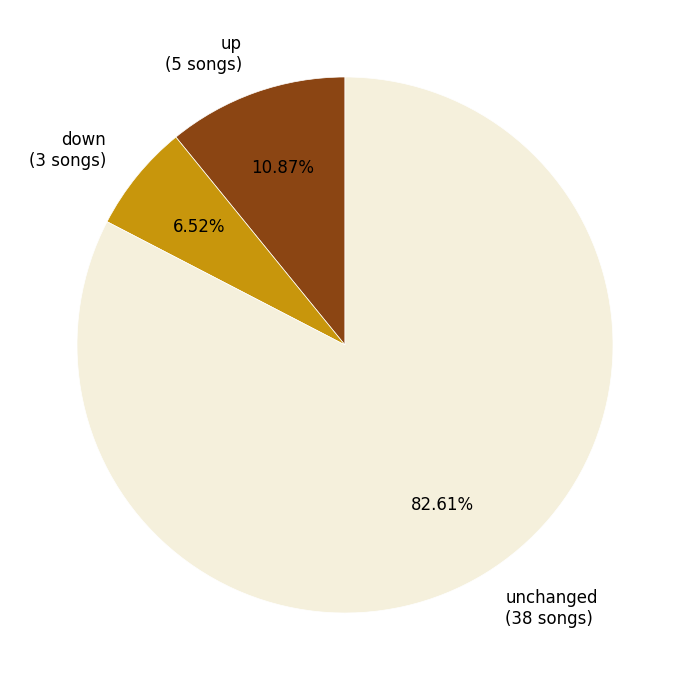

Which has a higher value, up (5 songs) or down (3 songs)?

up (5 songs)